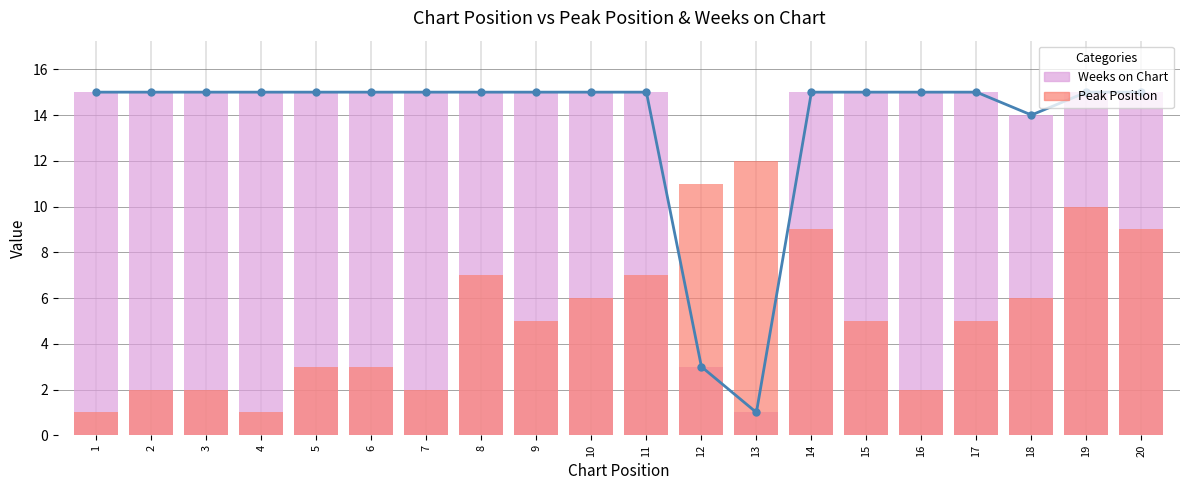

At how many categories does at least one series exceed 4?

20